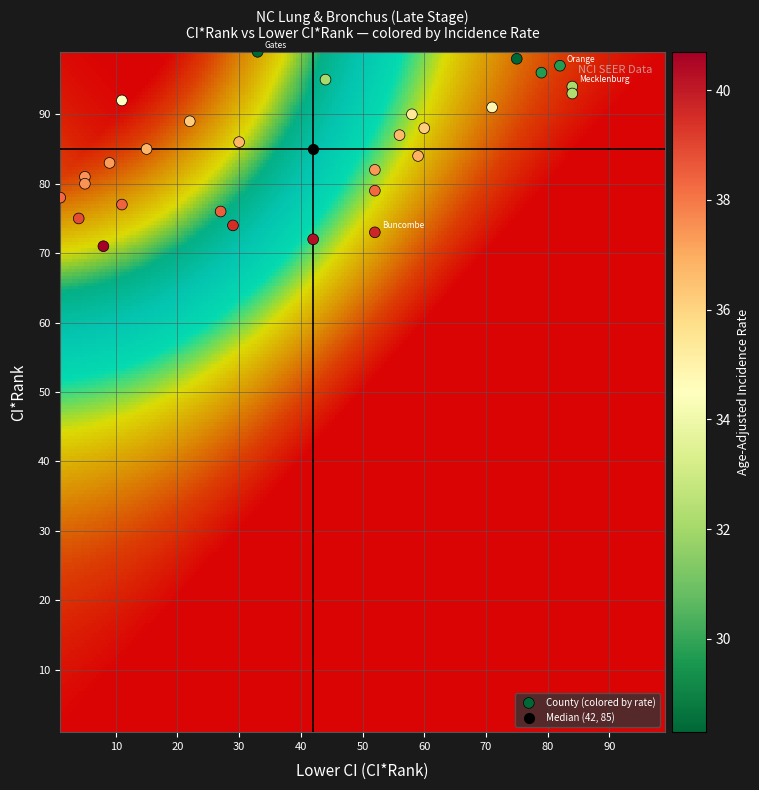

What is the range of Y values (max minus min)?

28